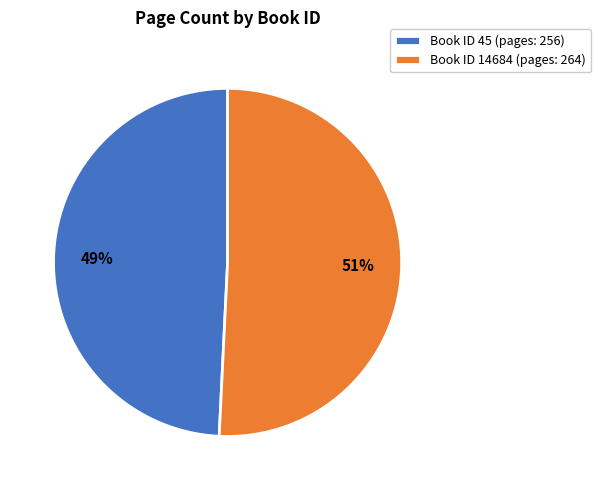

How many segments does this pie chart have?

2